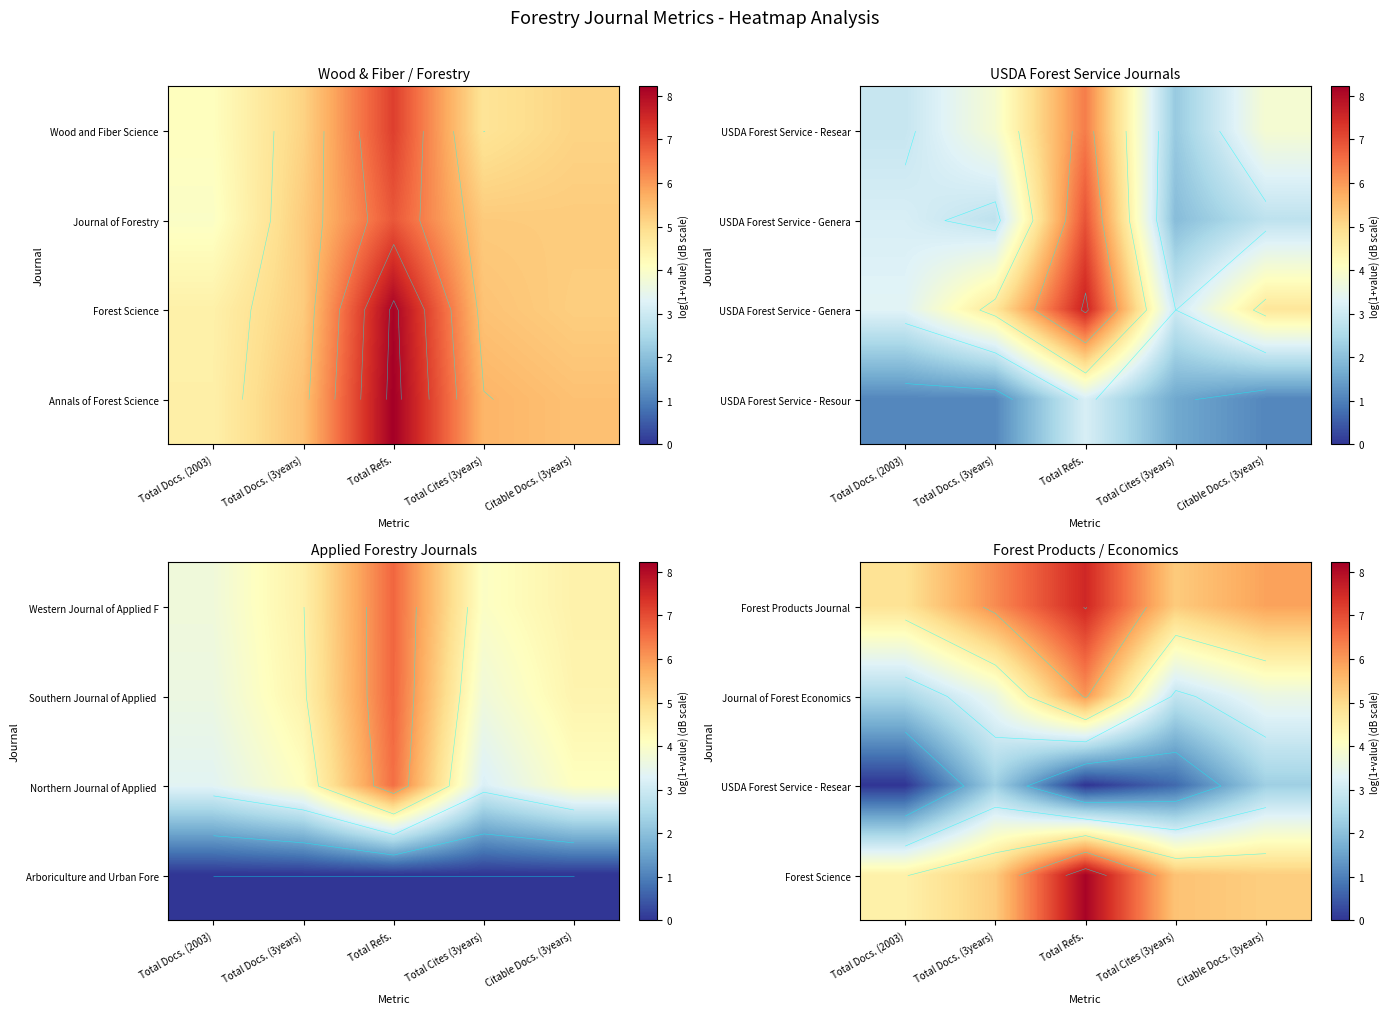

At Total Docs. (3years), list the series in order from smallest to largest.

USDA Forest Service - Resear, Journal of Forest Economics, Forest Science, Forest Products Journal